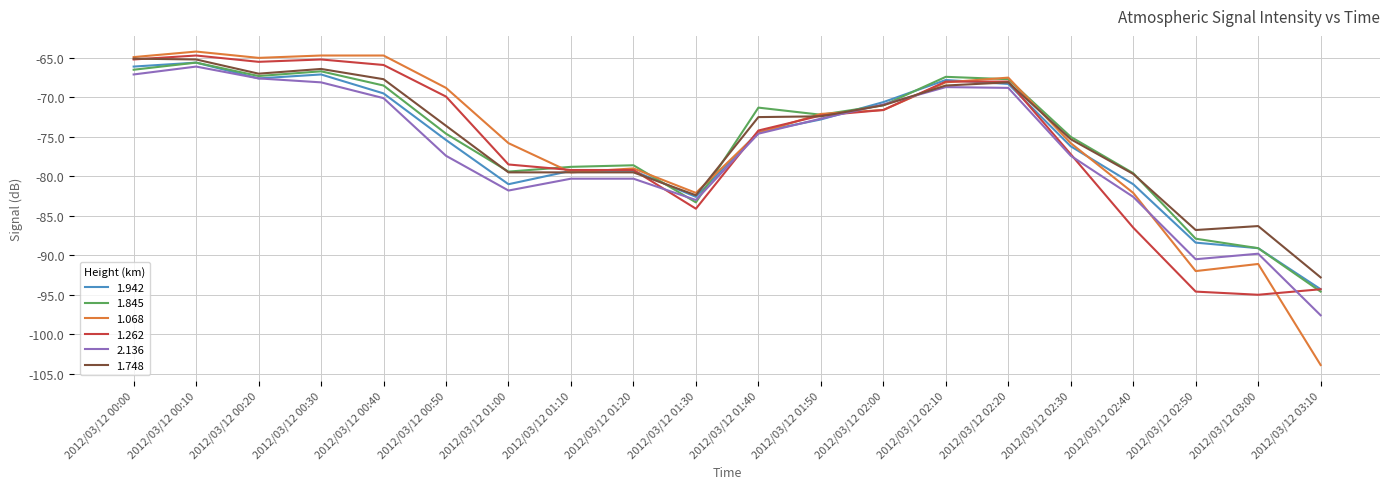

How many categories are shown in the chart?

20